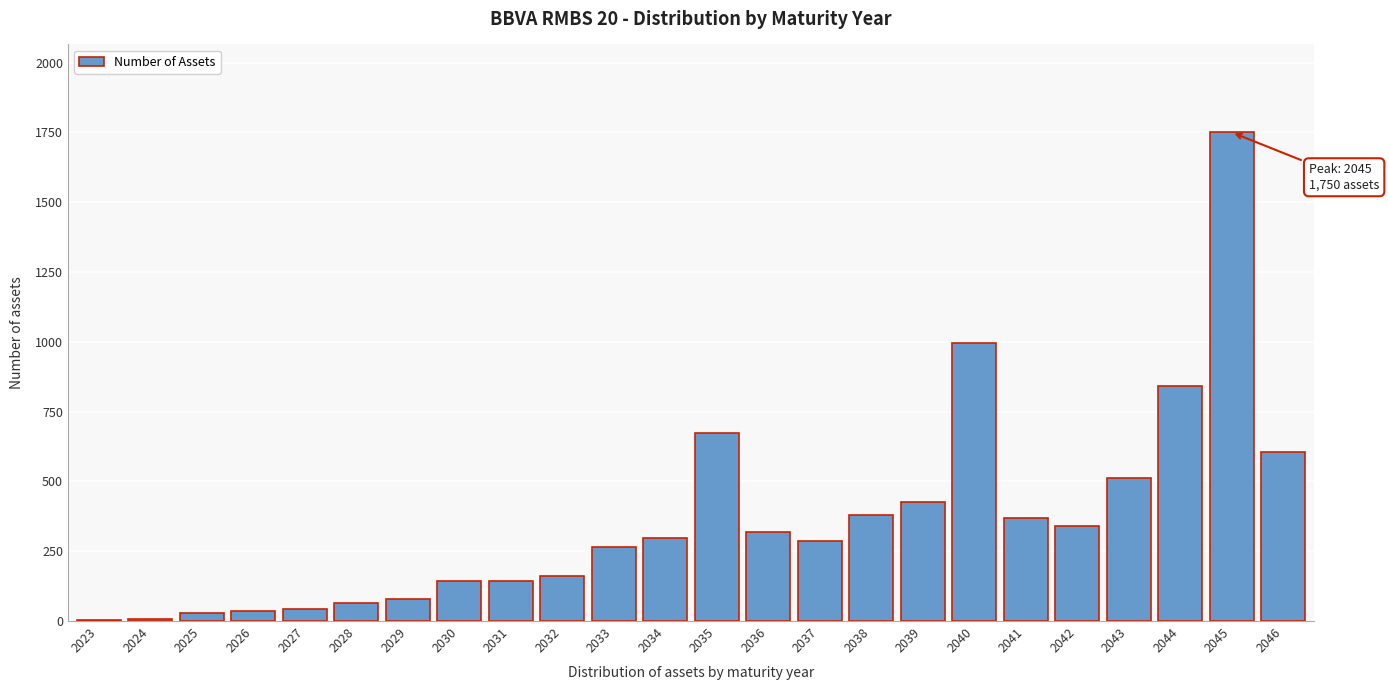

What is the maximum value shown in the chart?

1750